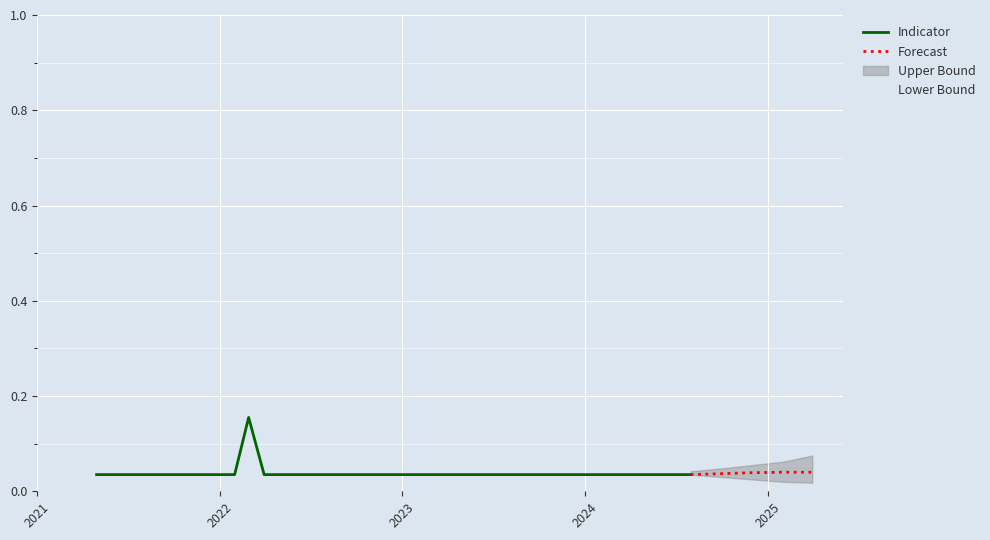

What is the label of the 11th point from the left?

2022-02-28